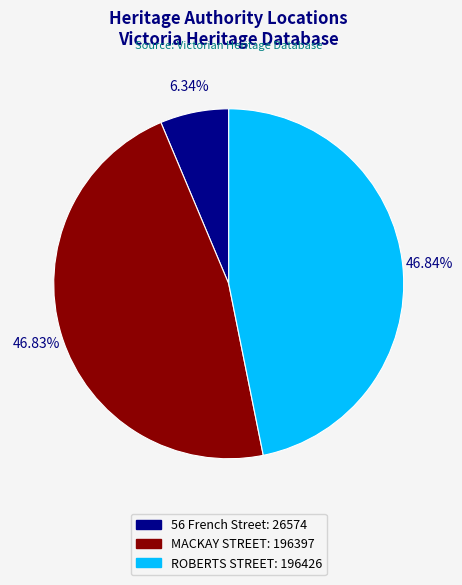

Does any single category account for the majority?

No